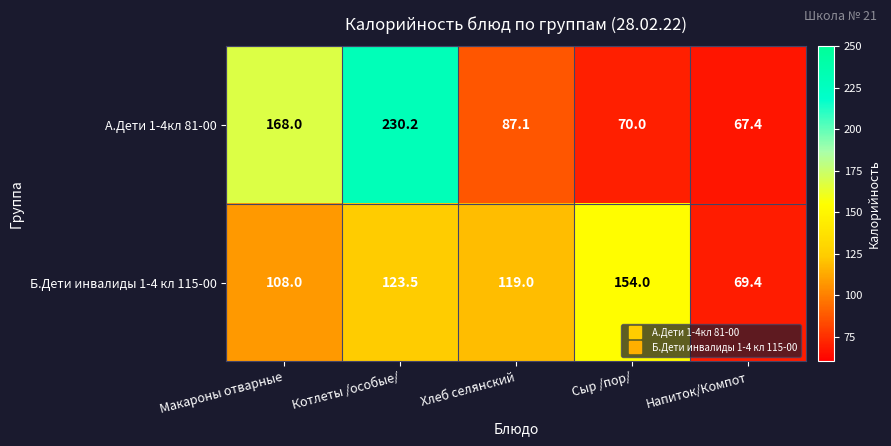

What is the total value across all series at Котлеты /особые/?

353.7